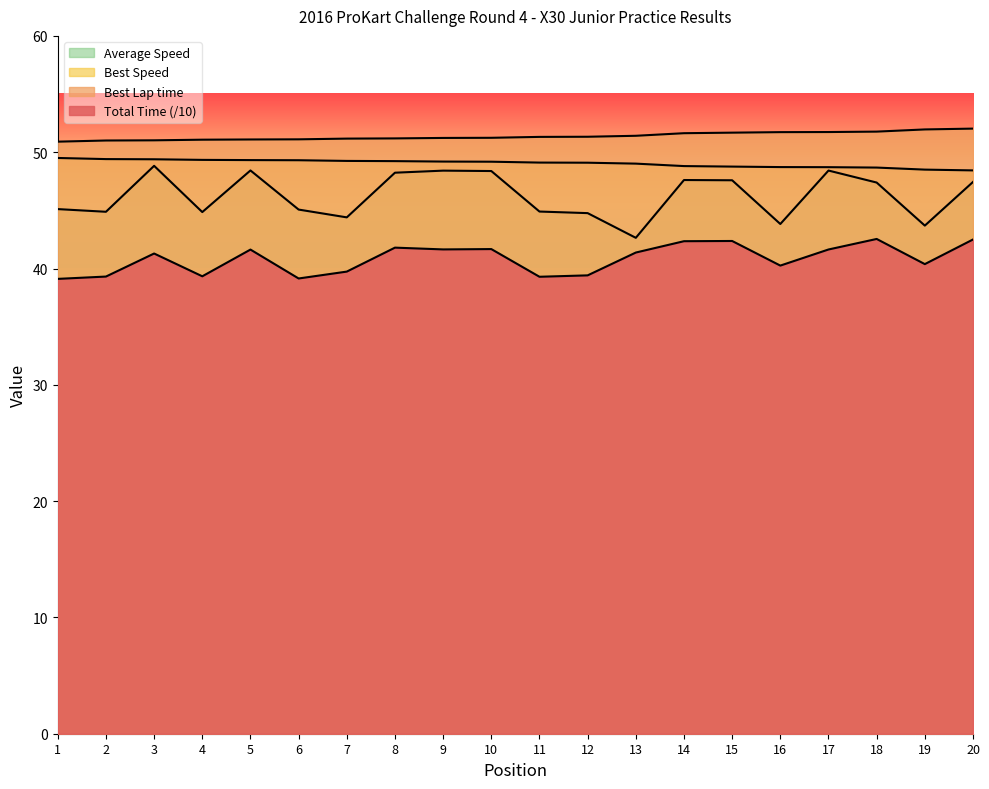

Which series has the largest total across all categories?

Best Lap time